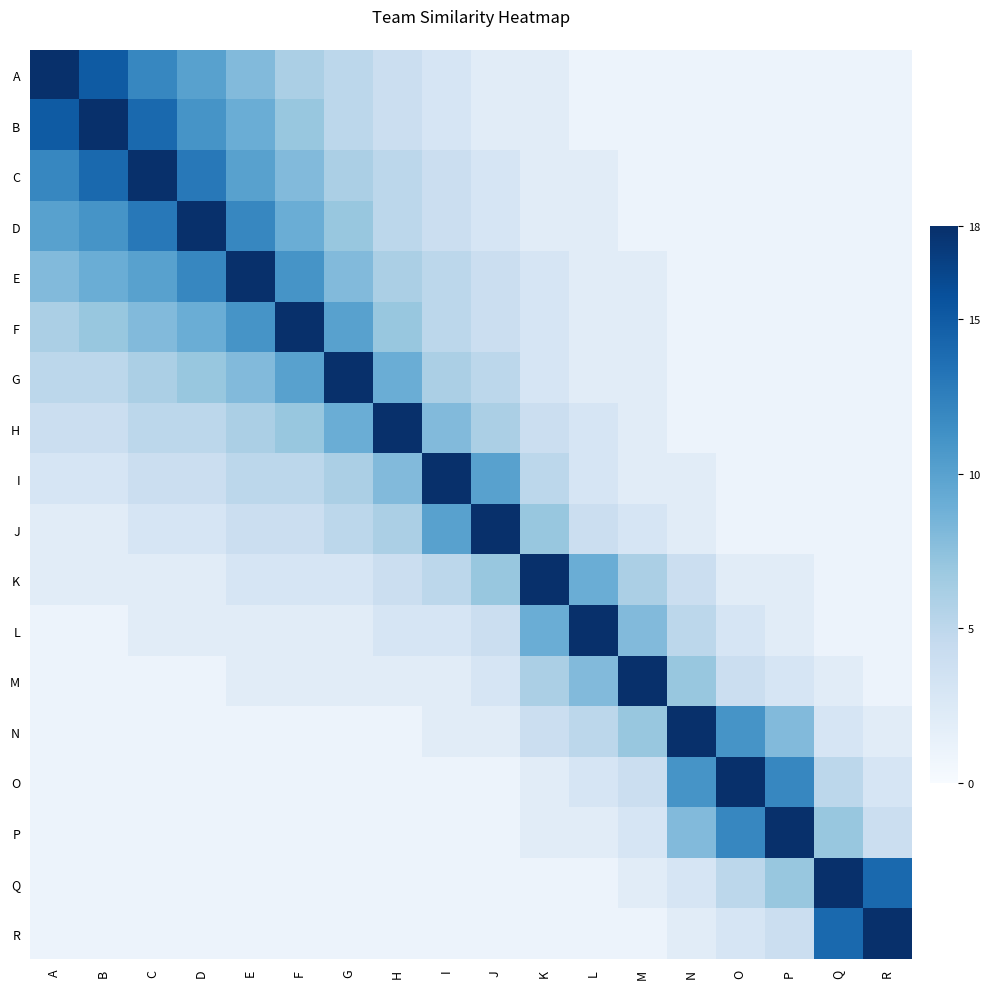

Rank the series by their maximum value, from lowest to highest.

A, B, C, D, E, F, G, H, I, J, K, L, M, N, O, P, Q, R